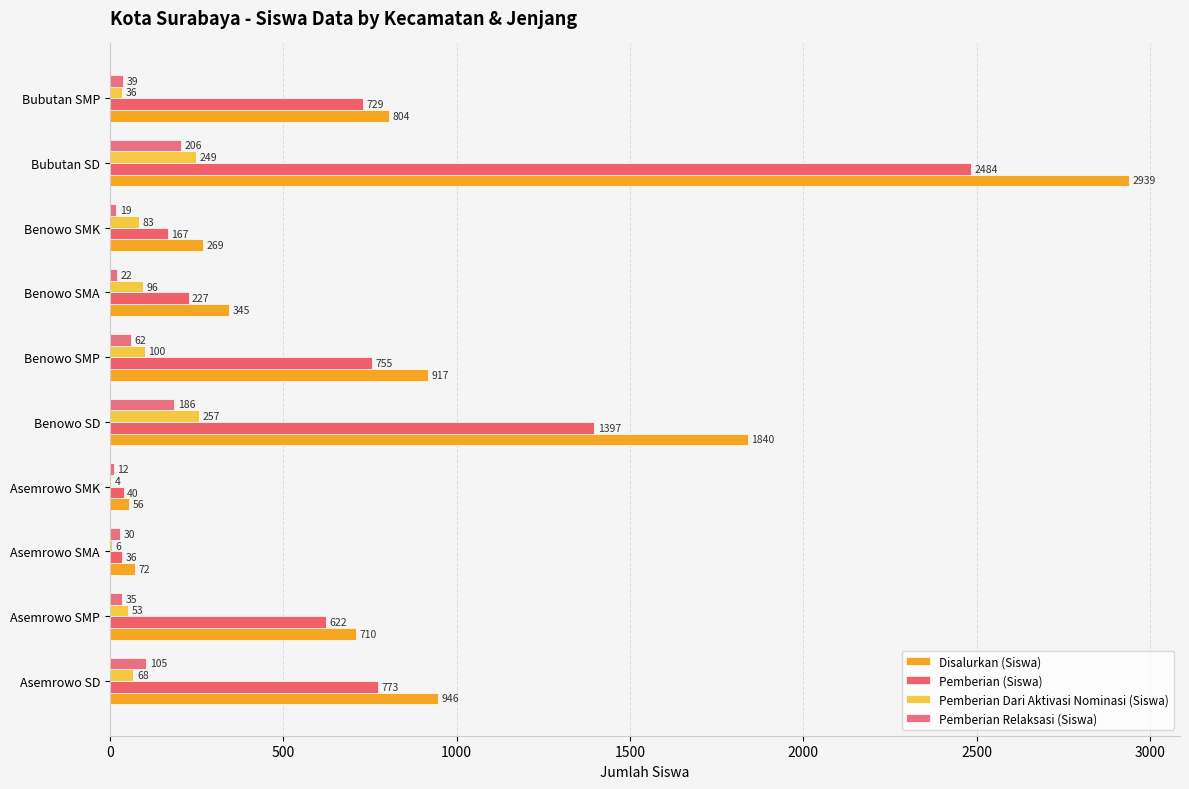

Where is Pemberian (Siswa) nearest to the value 1260?

Benowo SD